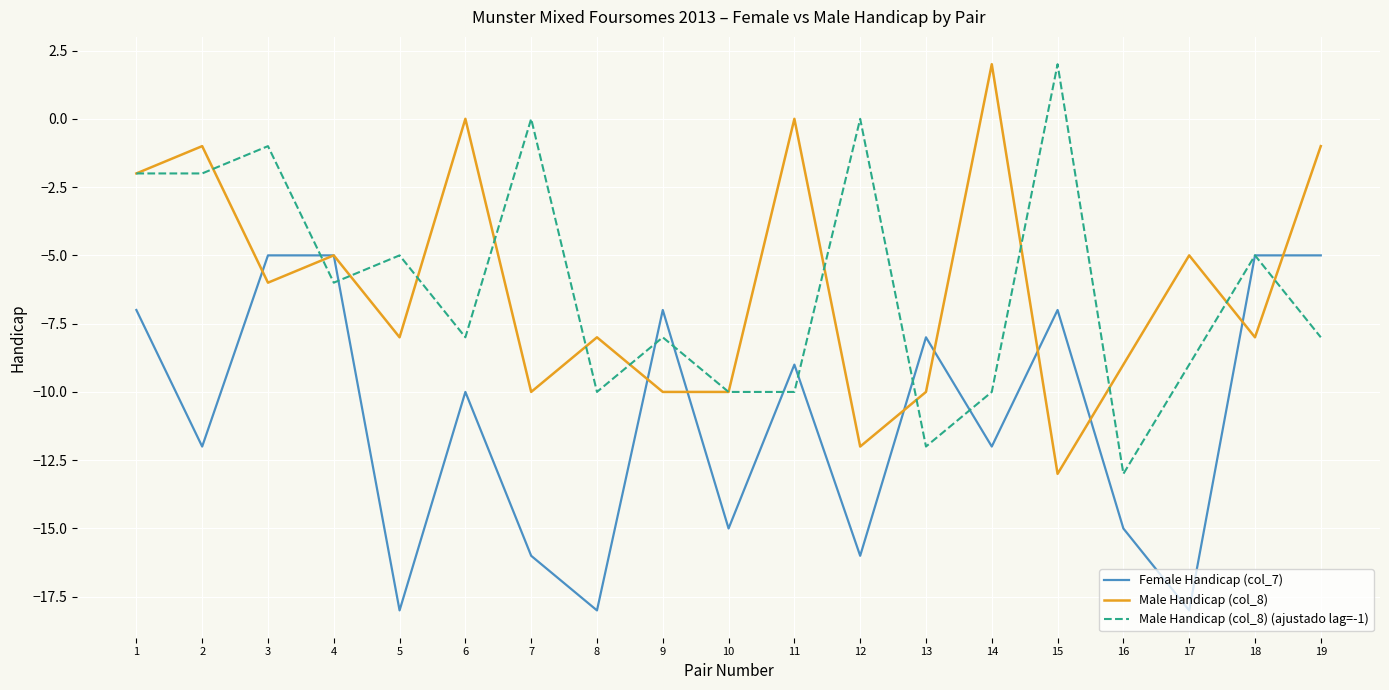

Which category has the highest value in the Male Handicap (col_8) series?

14